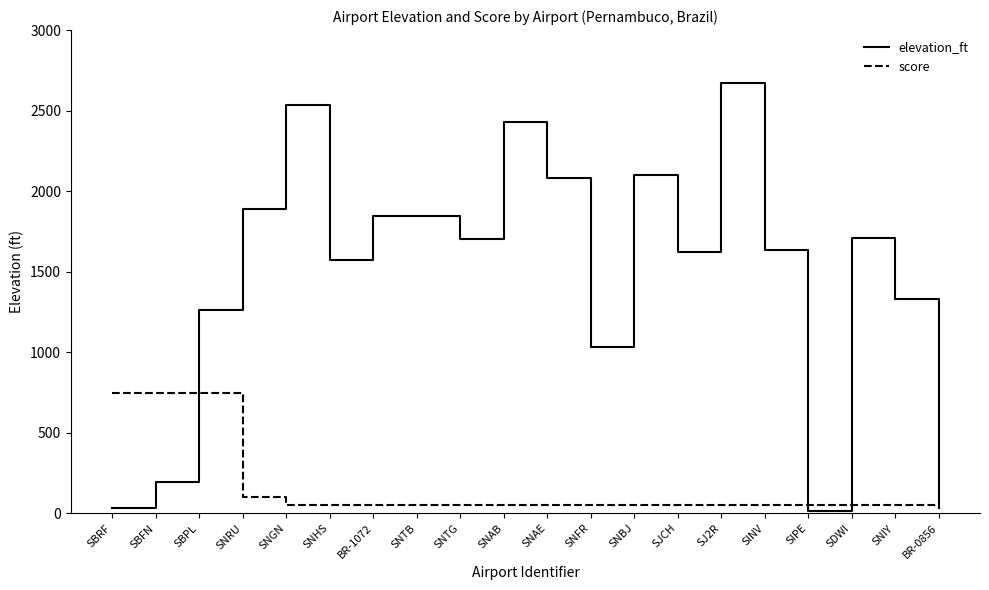

Rank the series at SBFN from highest to lowest value.

score, elevation_ft